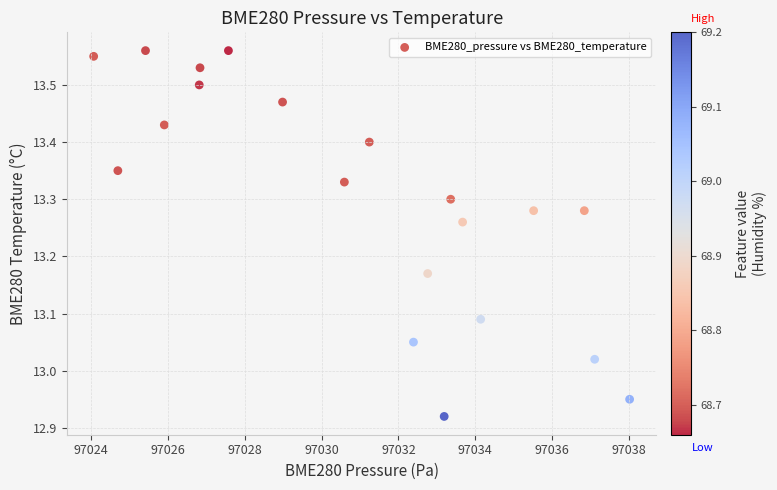

What is the range of Y values (max minus min)?

0.6